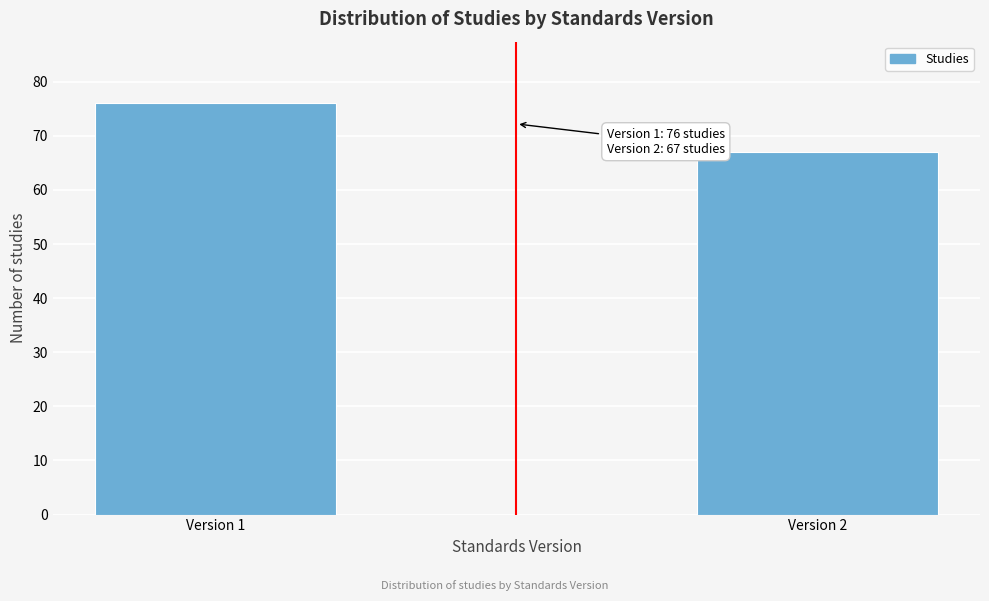

Reading left to right, transcribe all the data shown in this chart.

Version 1=76	Version 2=67